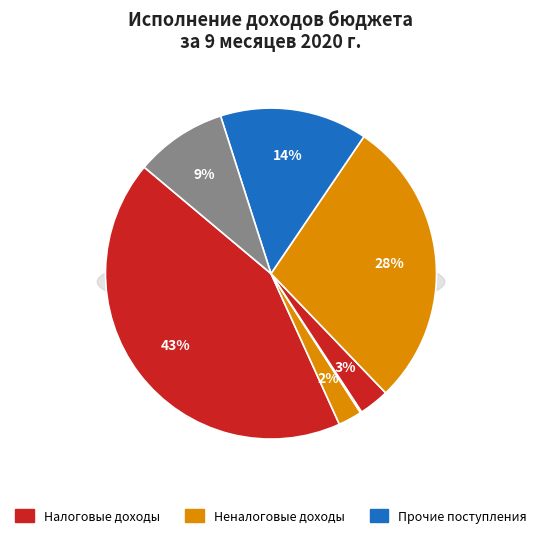

How many segments does this pie chart have?

7